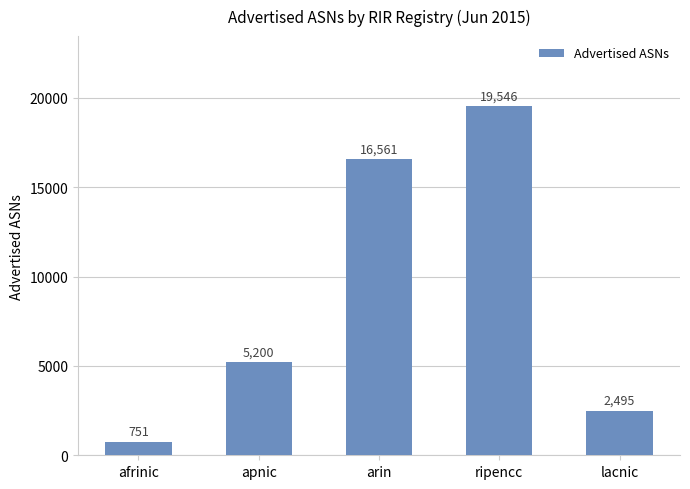

What is the difference between the maximum and second lowest values?

17051